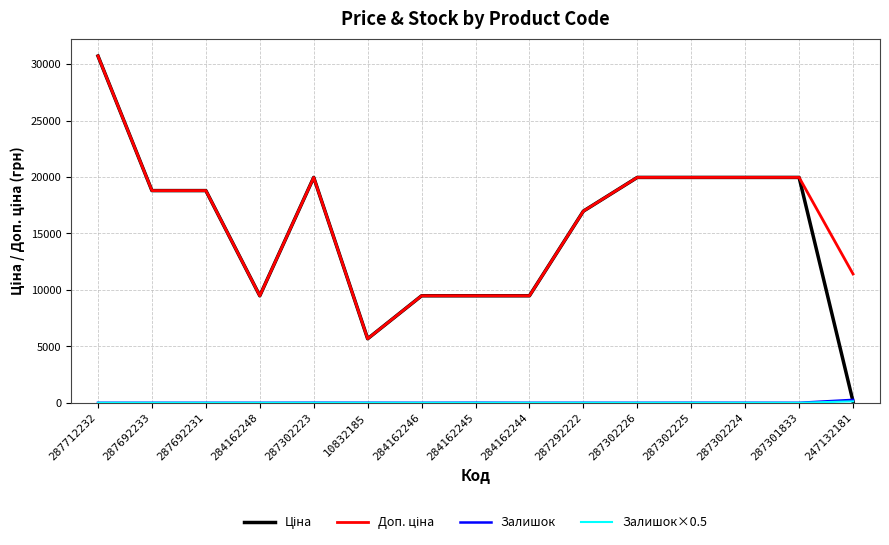

Count the number of data series in this chart.

4